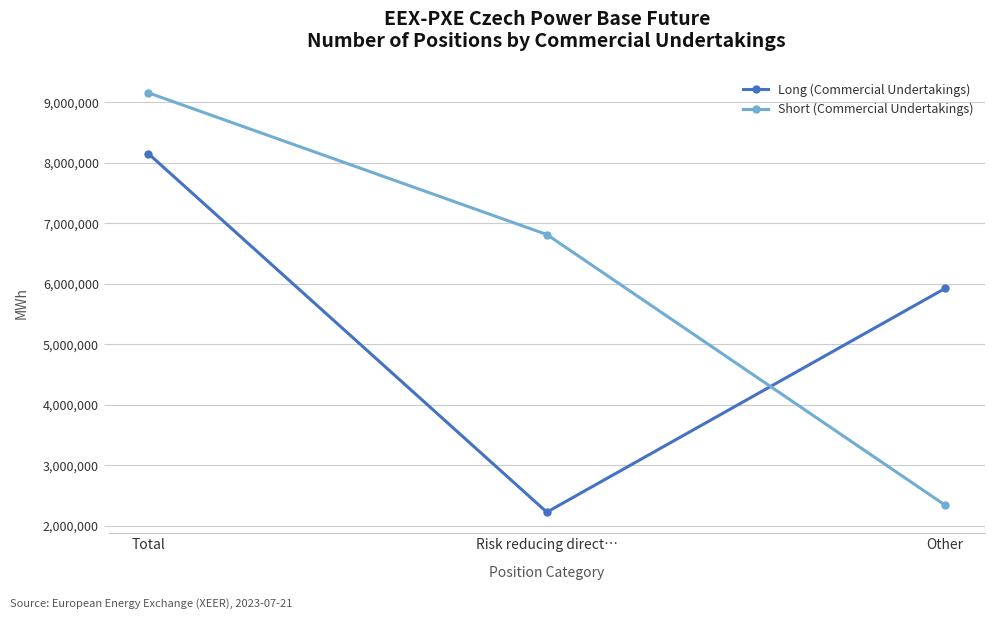

Is this an area chart (filled region under the line)?

No